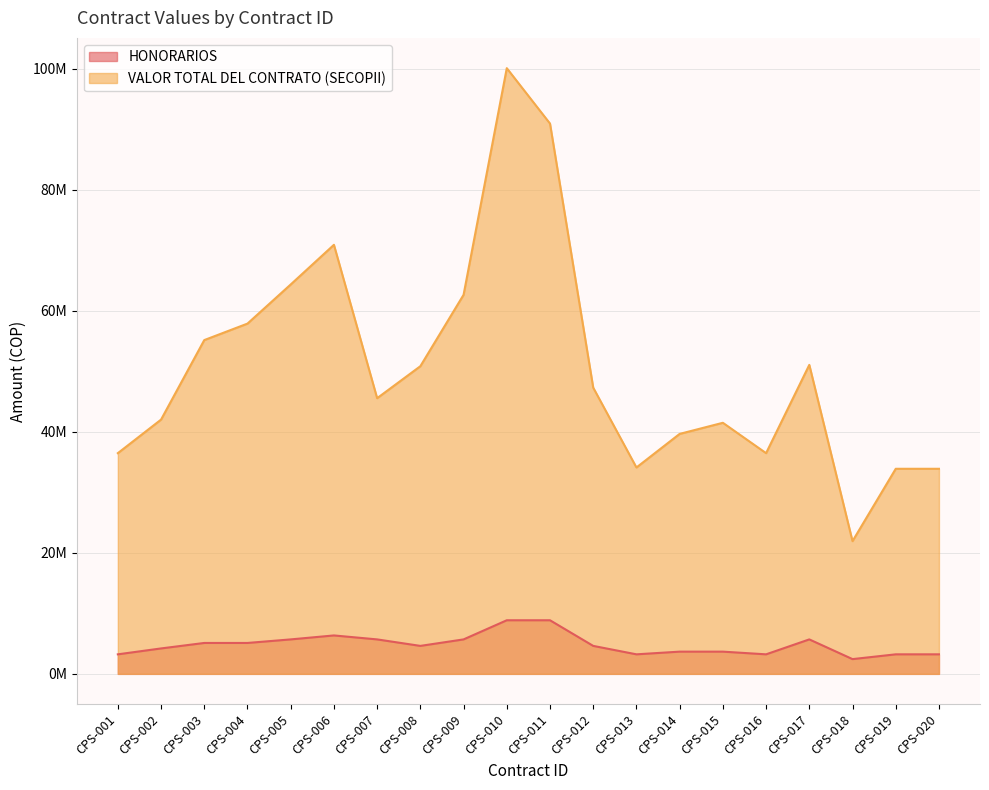

Where is the first local minimum for HONORARIOS?

CPS-008